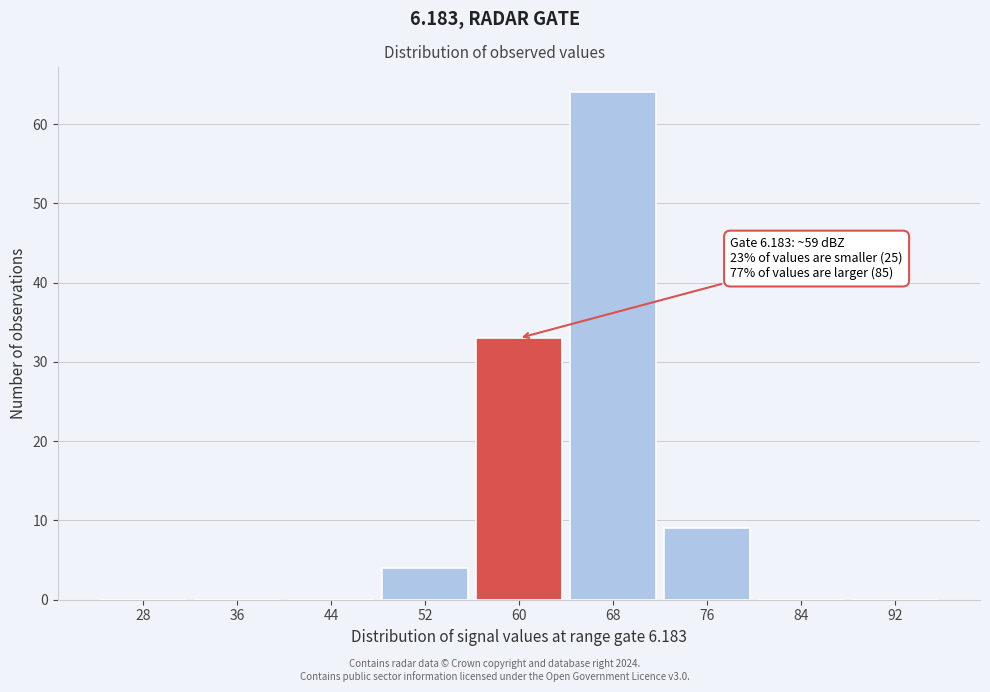

Reading right to left, extract all data points from this chart.

92=0	84=0	76=9	68=64	60=33	52=4	44=0	36=0	28=0